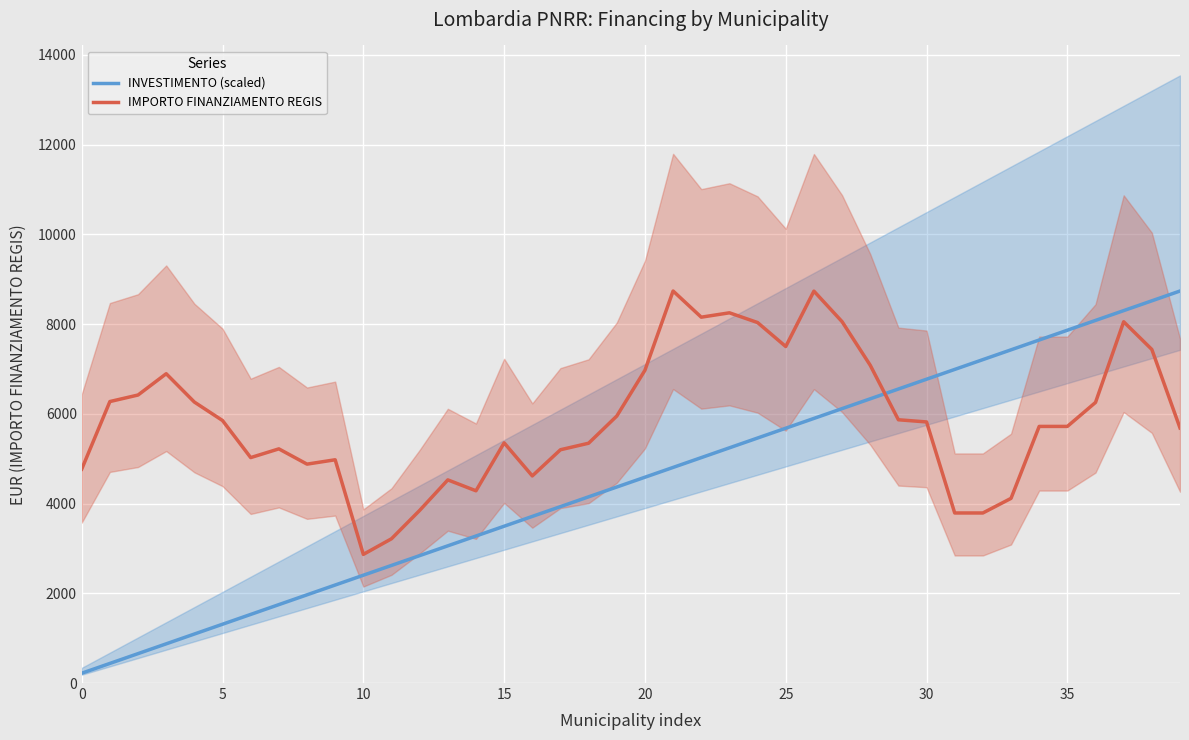

Does the chart display data point markers on the line(s)?

No